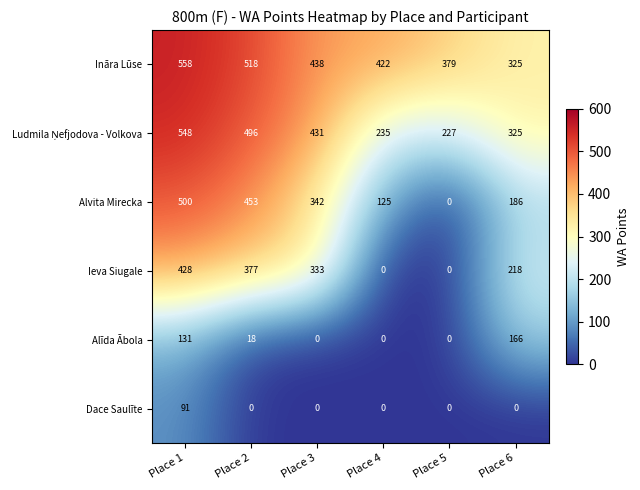

What is the difference between the second highest and minimum values in the Alvita Mirecka series?

453